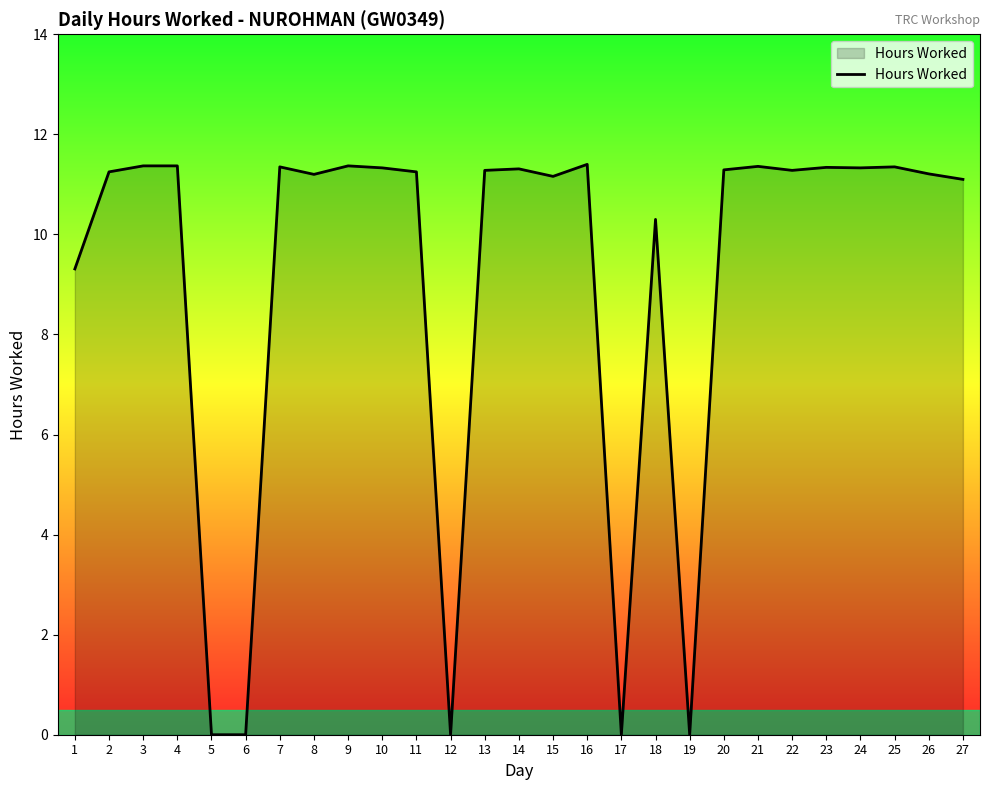

What is the maximum value shown in the chart?

11.4